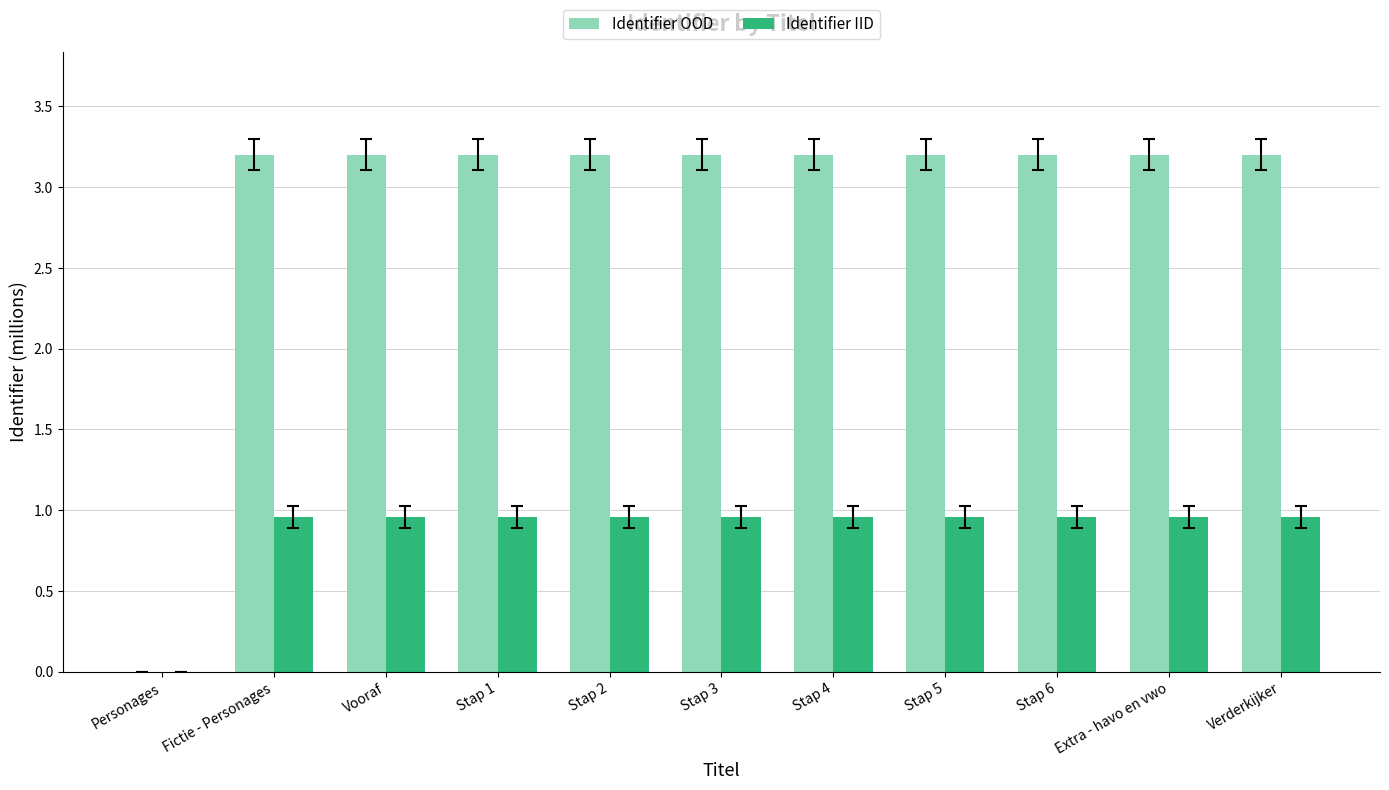

What is the total value across all series at Stap 6?

4.2